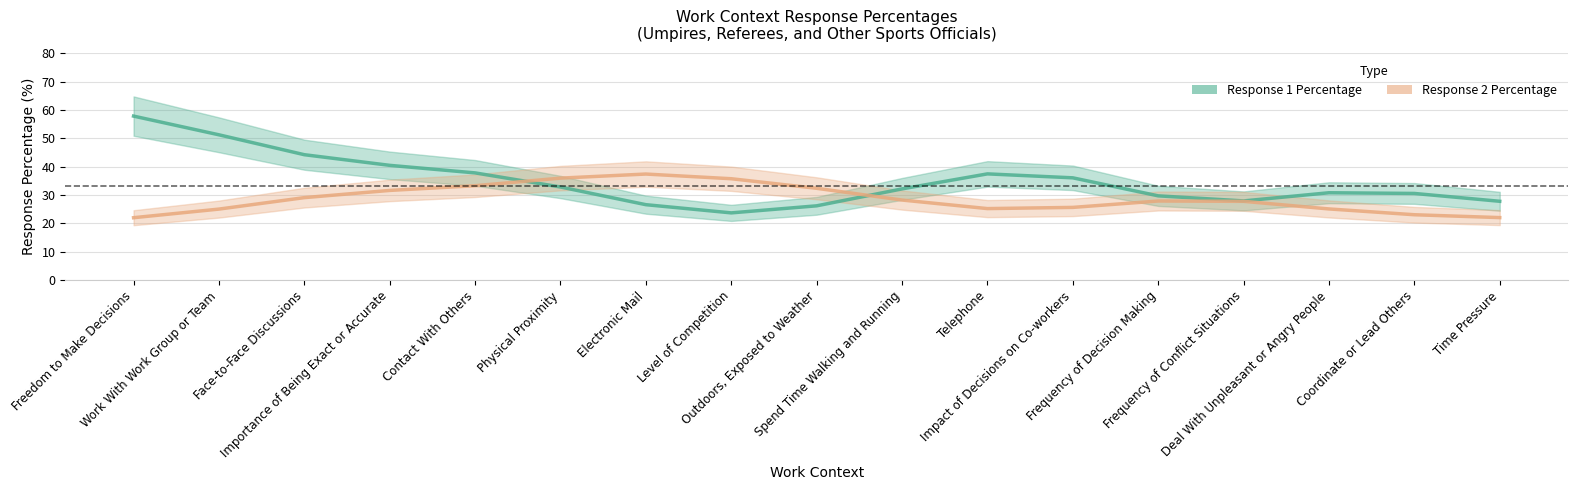

How many lines are shown in the chart?

2